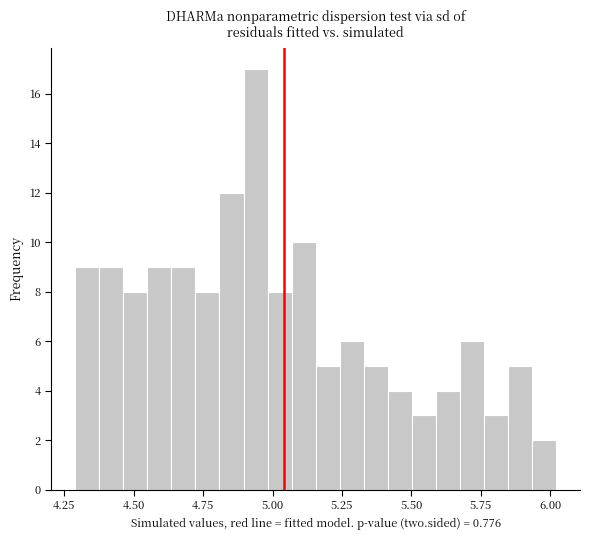

Around what value on the x-axis is the tallest bar? Give the approximate position of its centre, as read against the axis.

4.95